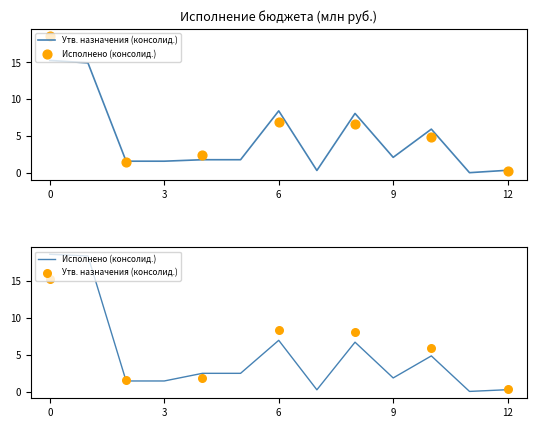

Which series has the widest spread of Y values?

Исполнено (консолид.)